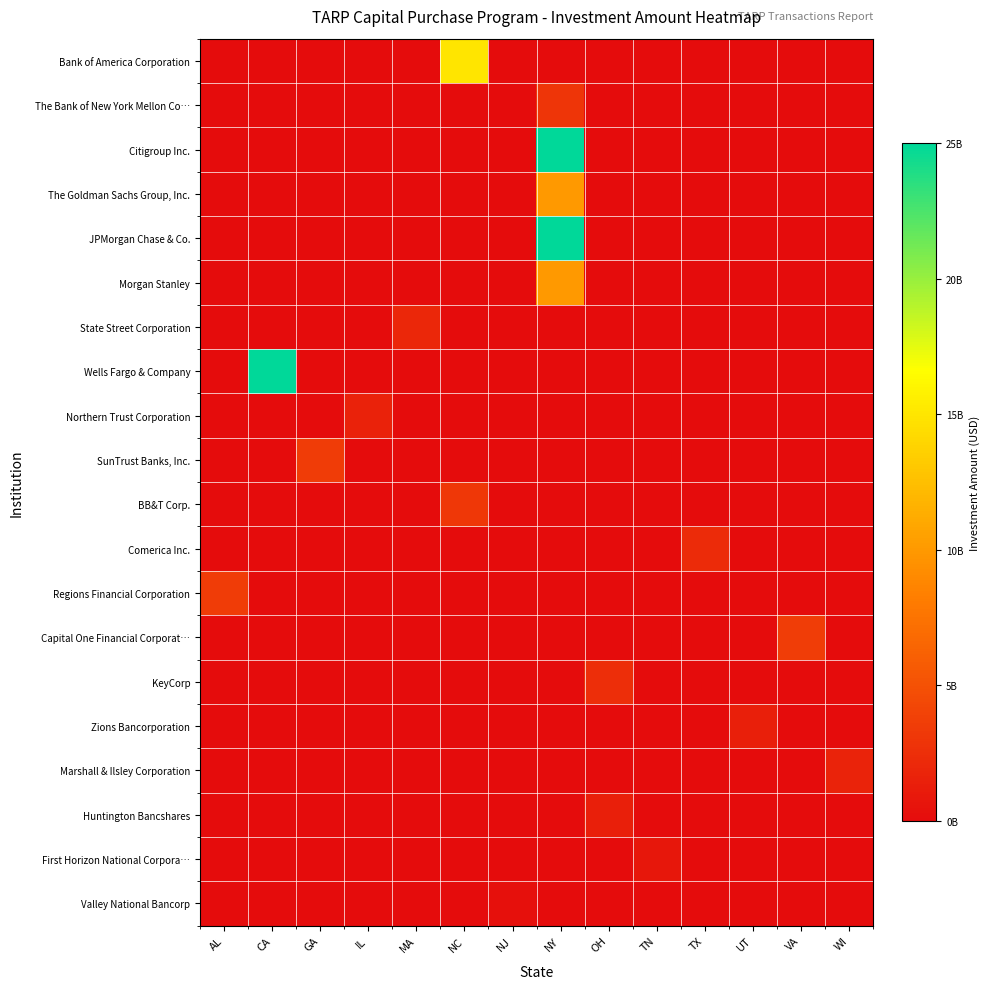

Which has a higher value, AL or NJ?

AL